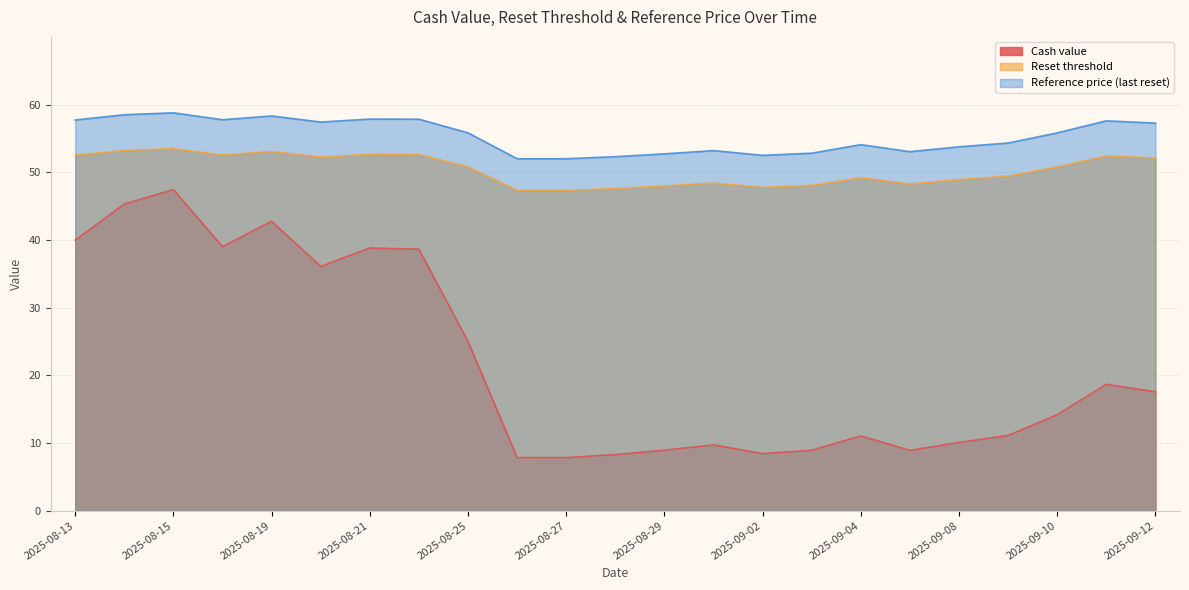

True or false: Cash value and Reference price (last reset) intersect in this chart.

False